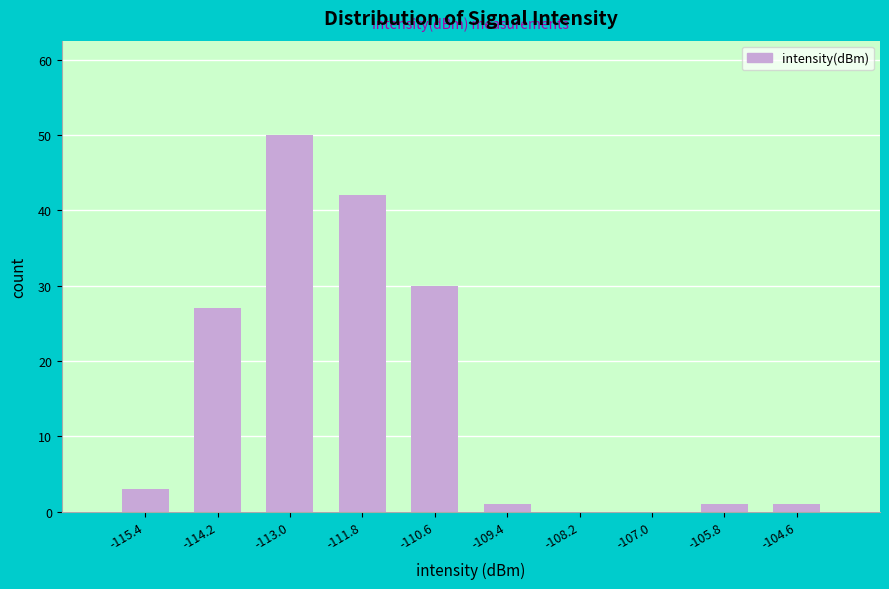

Over which range of the x-axis is the bar tallest?

-113.6 to -112.4